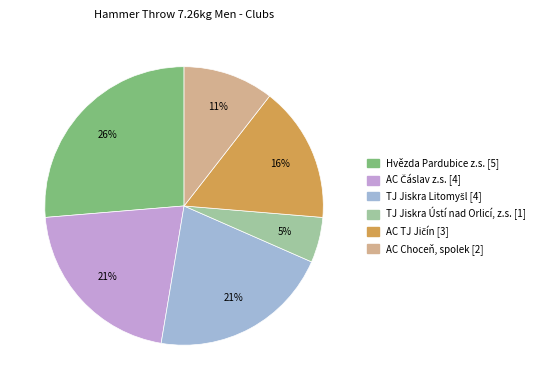

Which category has the smallest portion of the pie?

TJ Jiskra Ústí nad Orlicí, z.s.